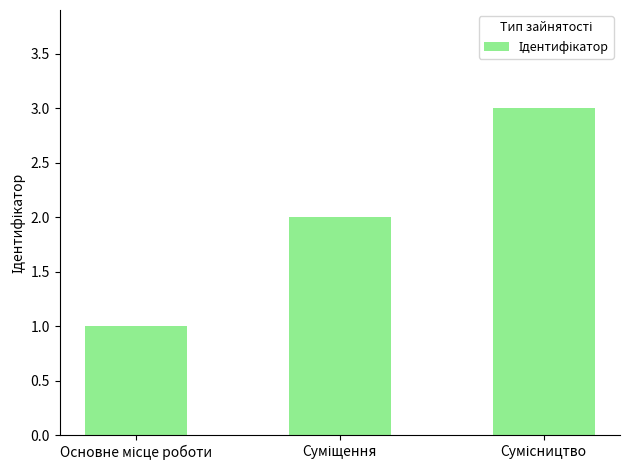

What is the difference between the maximum and second lowest values?

1